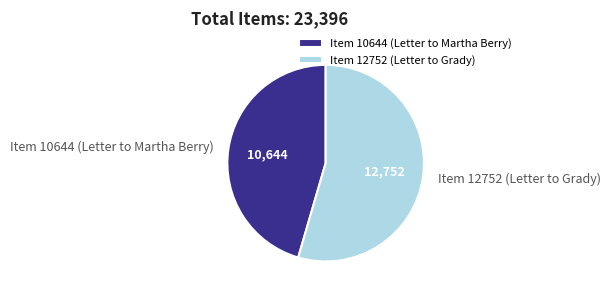

Between Item 10644 (Letter to Martha Berry) and Item 12752 (Letter to Grady), which is larger?

Item 12752 (Letter to Grady)